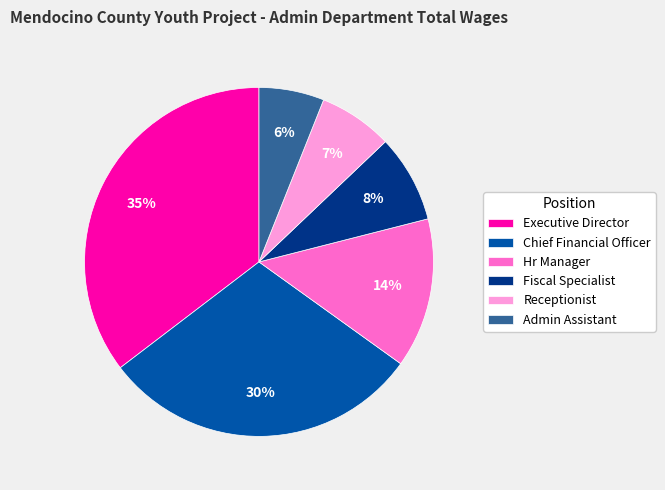

Which slice is the largest?

Executive Director